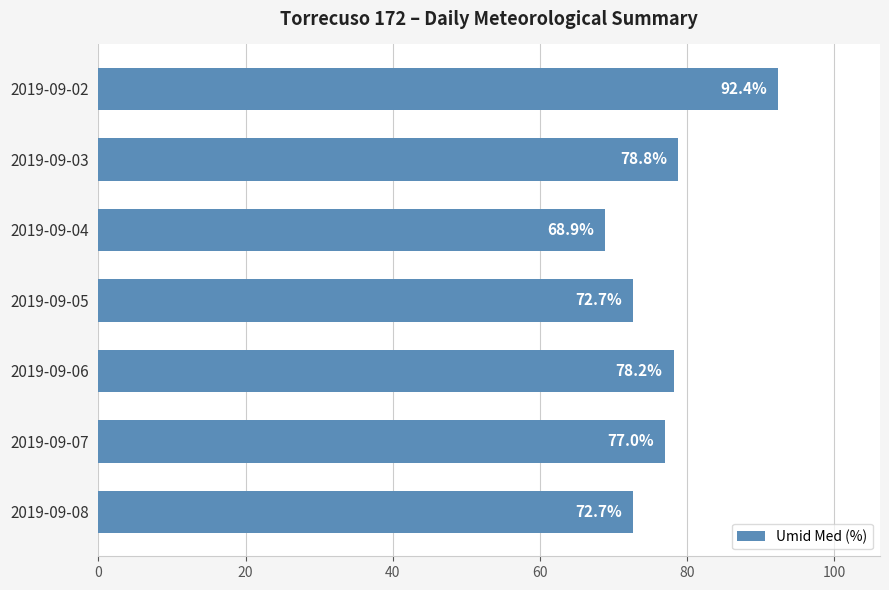

At which category does the chart reach its minimum across all series?

2019-09-04